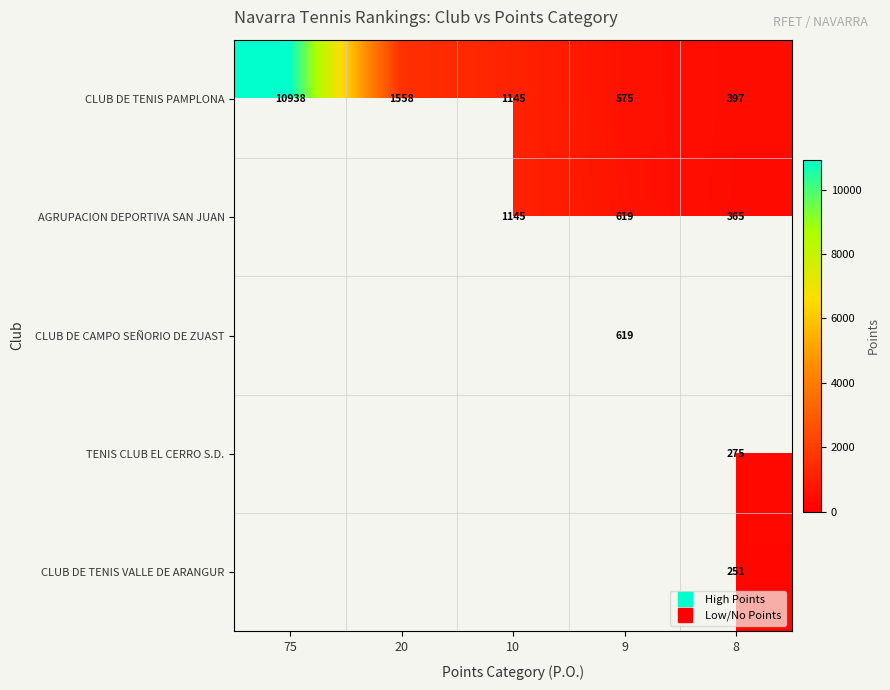

How many distinct data groups are displayed?

5